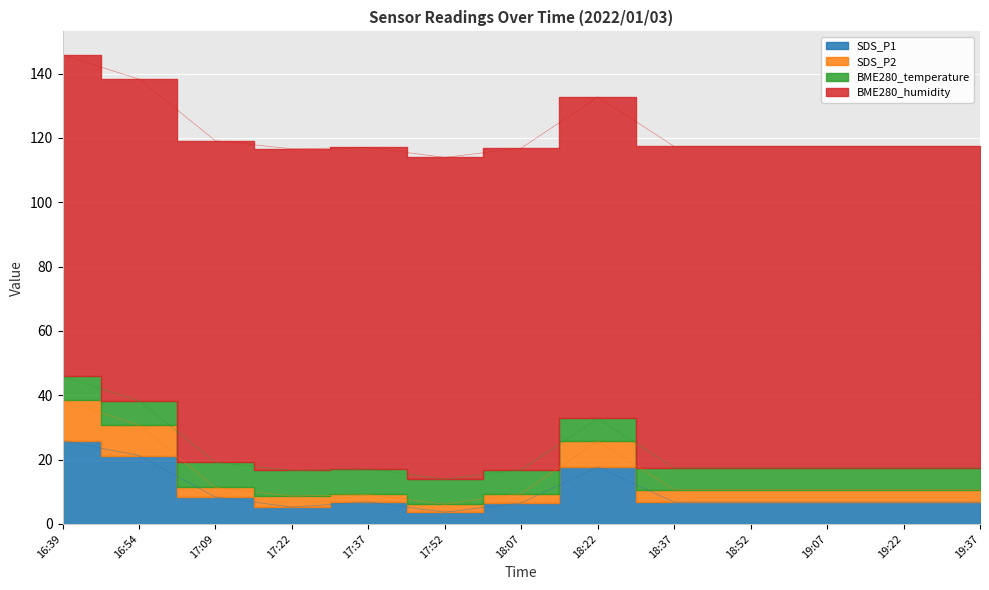

The SDS_P1 series shows 11.2 at 19:07. True or false?

False